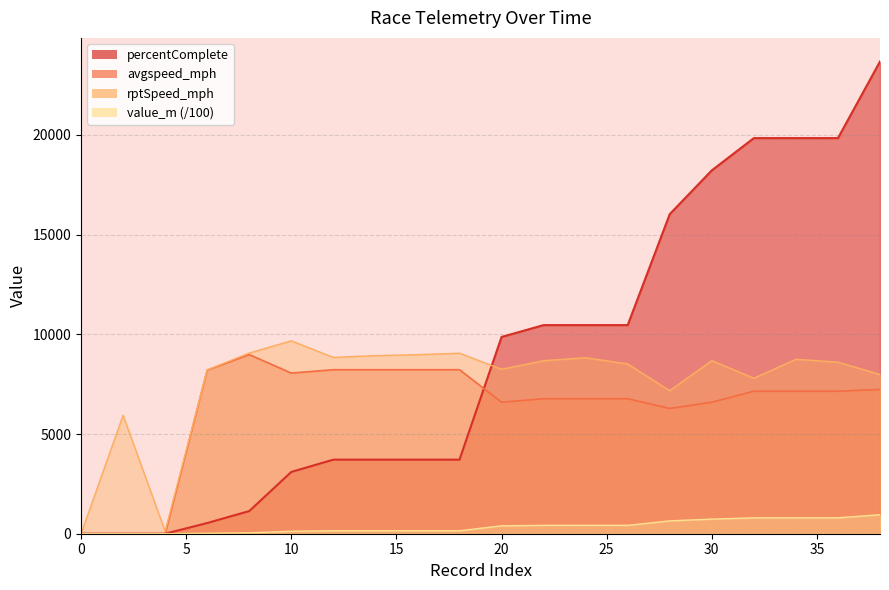

Where does the percentComplete series first go above 9869?

20